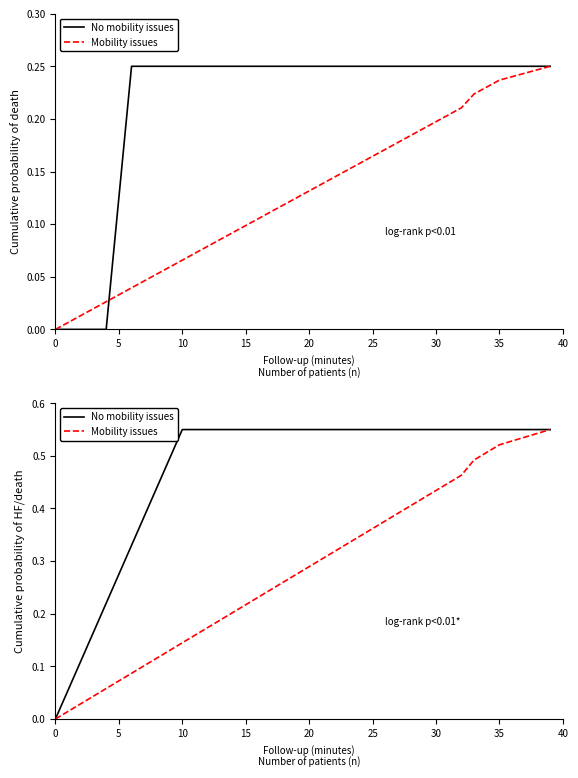

How many lines are shown in the chart?

2